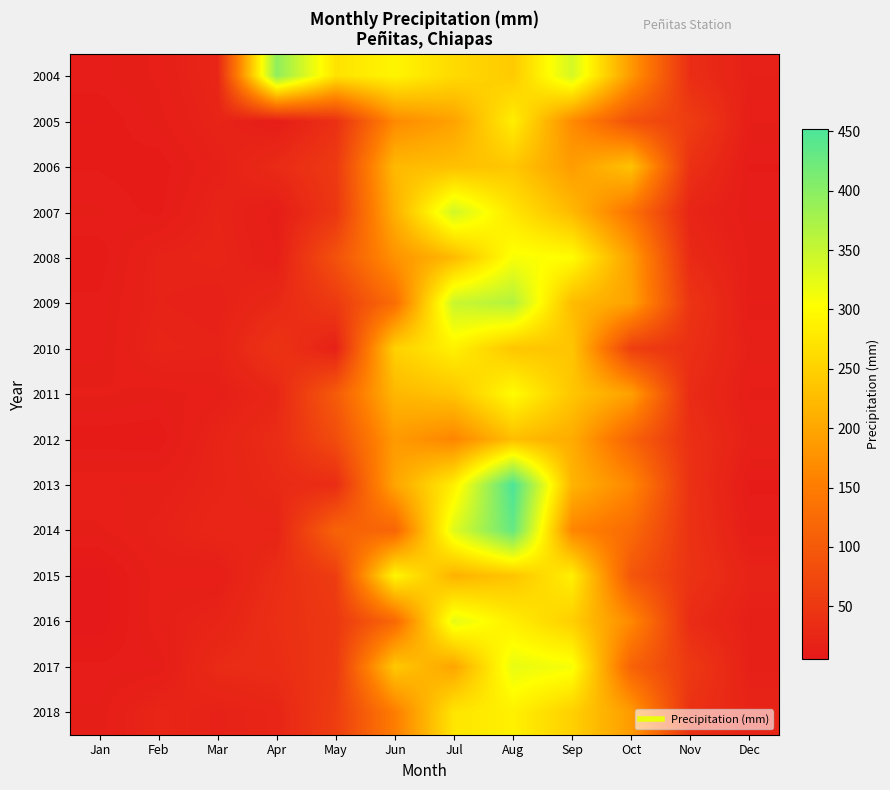

What is the spread (max minus min) of values at Feb?

15.1